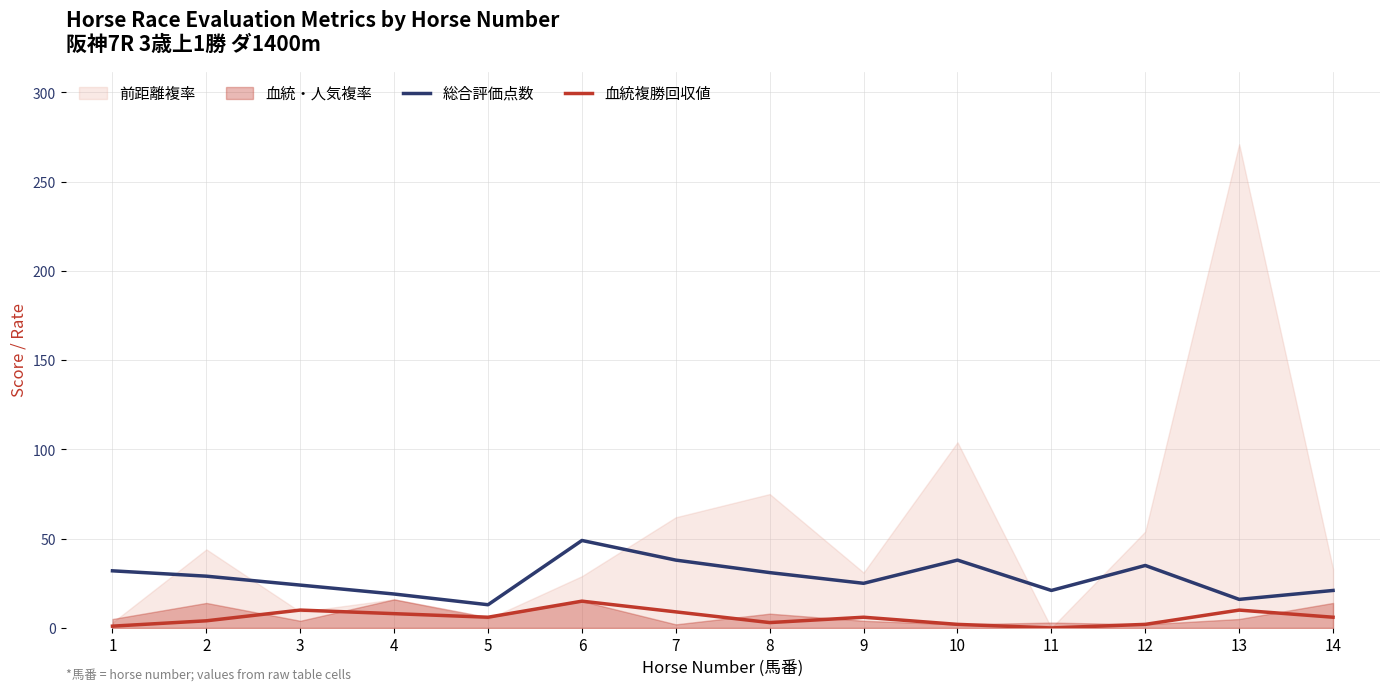

Where is 総合評価点数 nearest to the value 31?

8